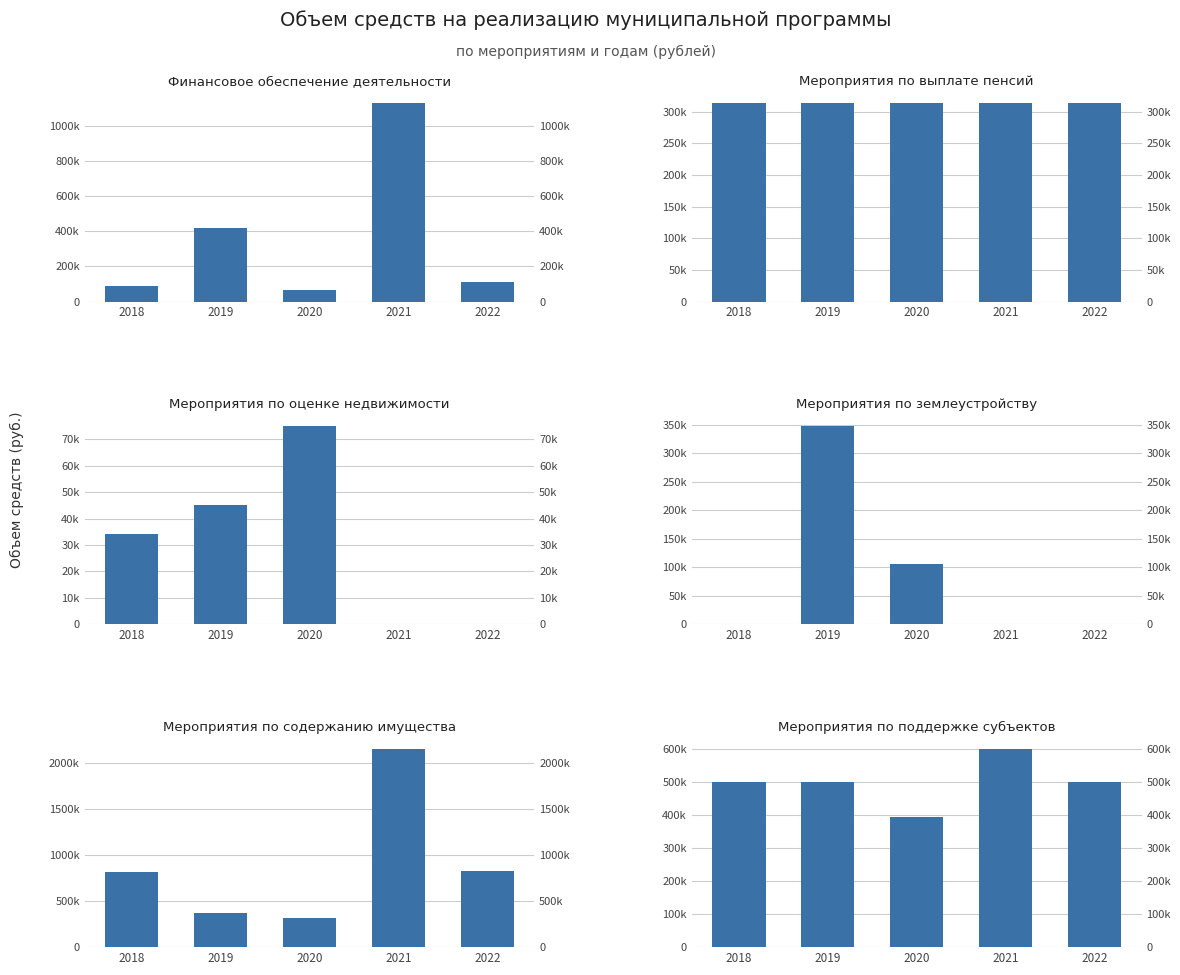

What is the minimum value for Мероприятия по выплате пенсий?

313121.4